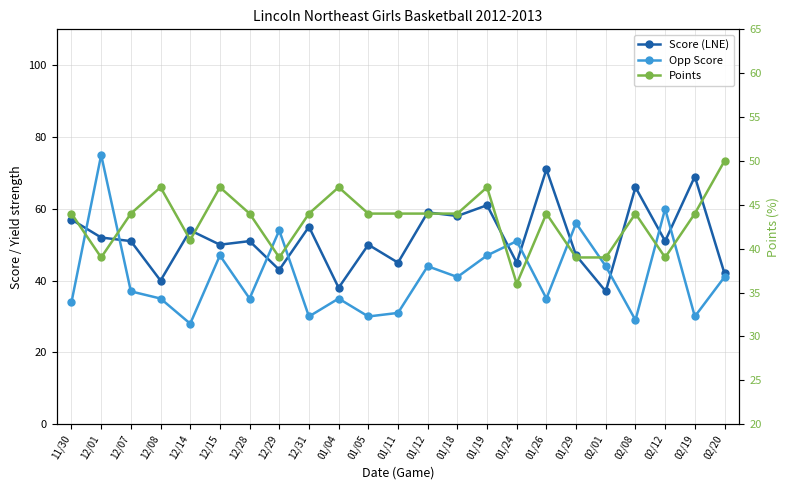

What position from the right is 01/12?

11